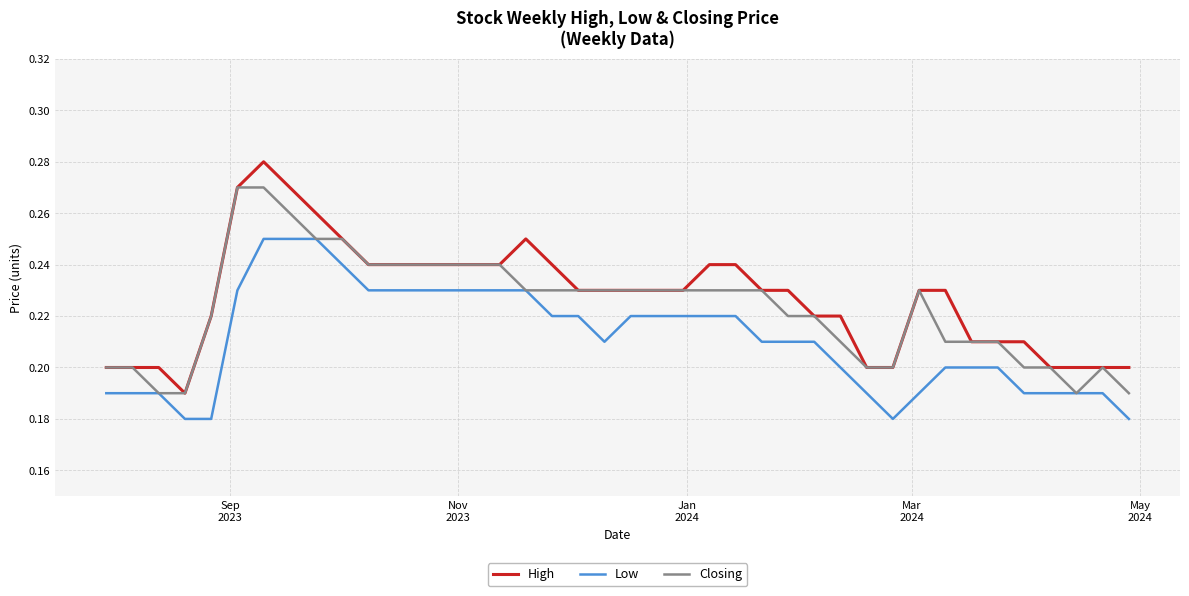

True or false: High and Low cross at least once.

False